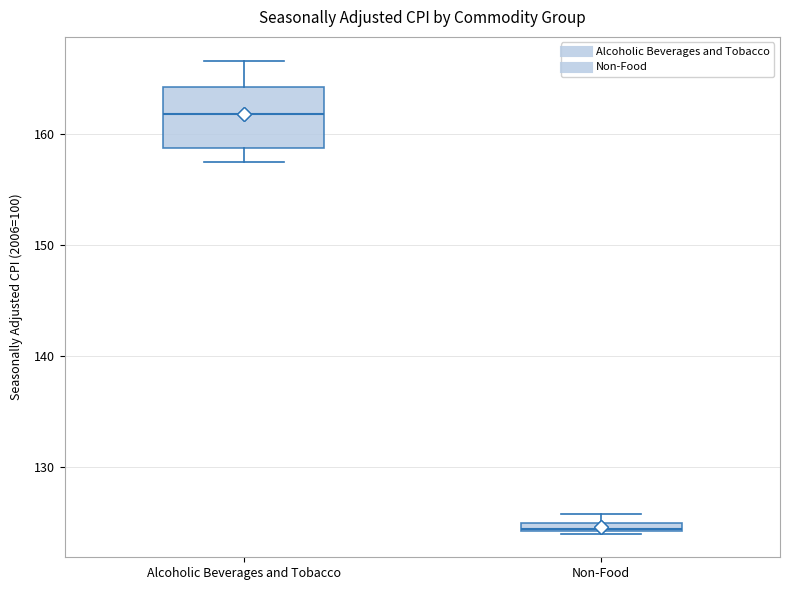

Comparing the boxes themselves (not the whiskers), which one is the tallest?

Alcoholic Beverages and Tobacco